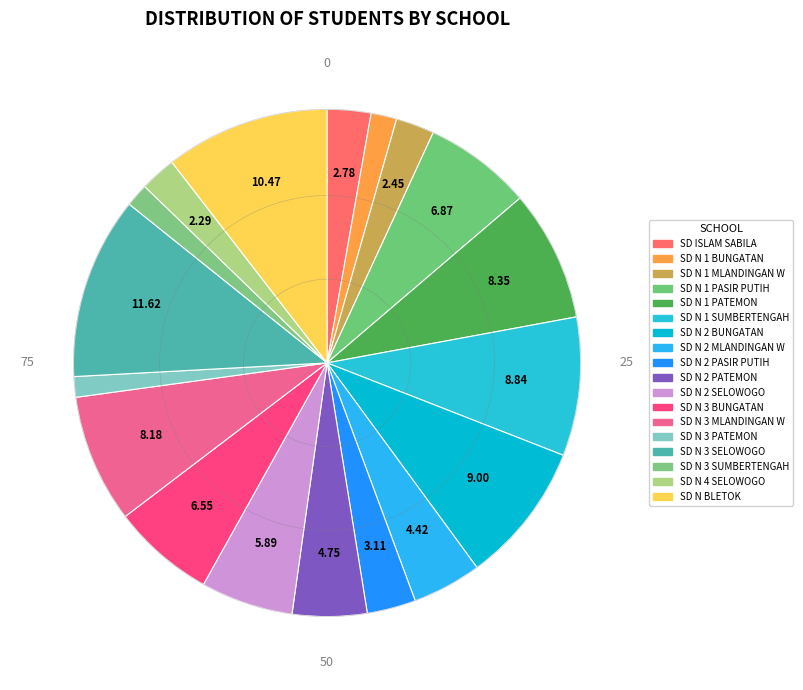

How many segments does this pie chart have?

18